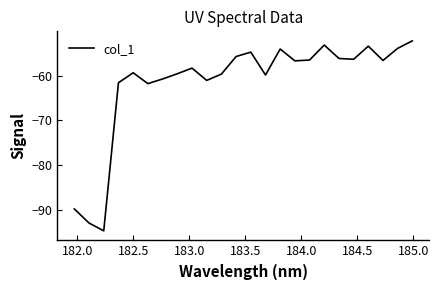

What is the difference between the second highest and minimum values?

41.4